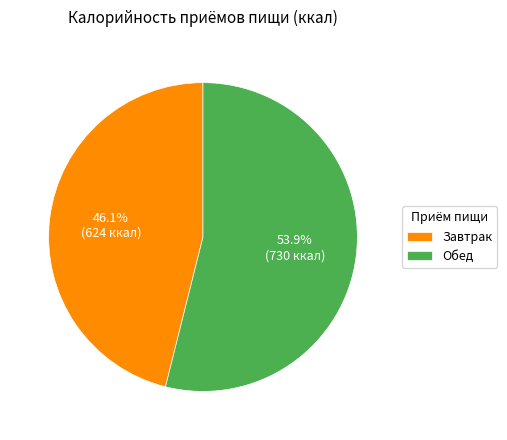

Rank the categories by value from lowest to highest.

Завтрак, Обед